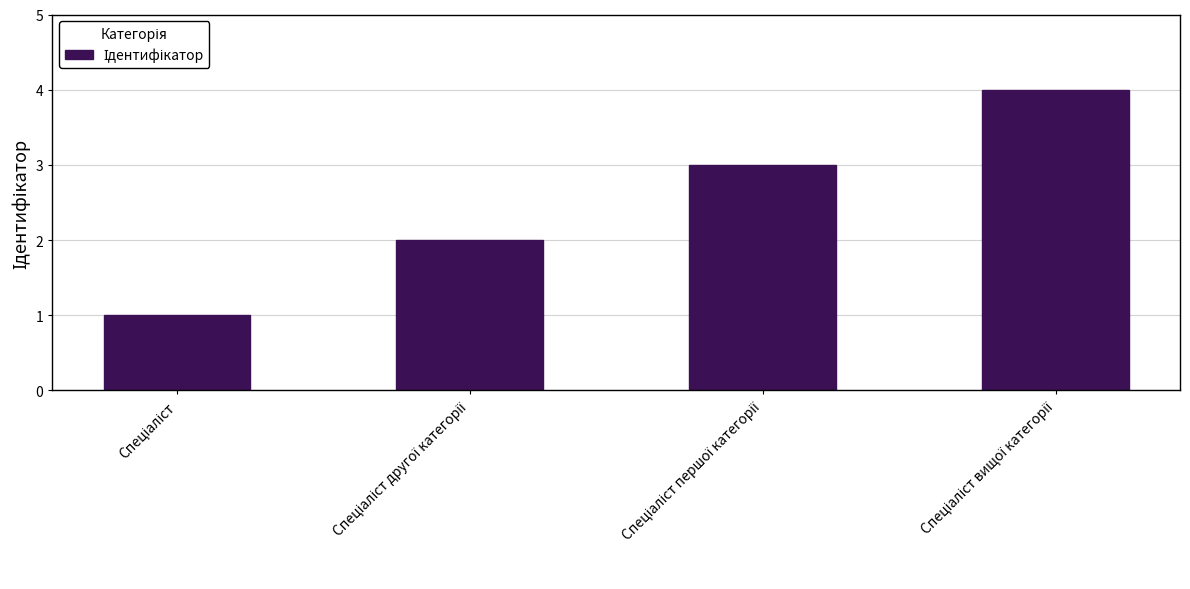

What is the greatest value displayed?

4